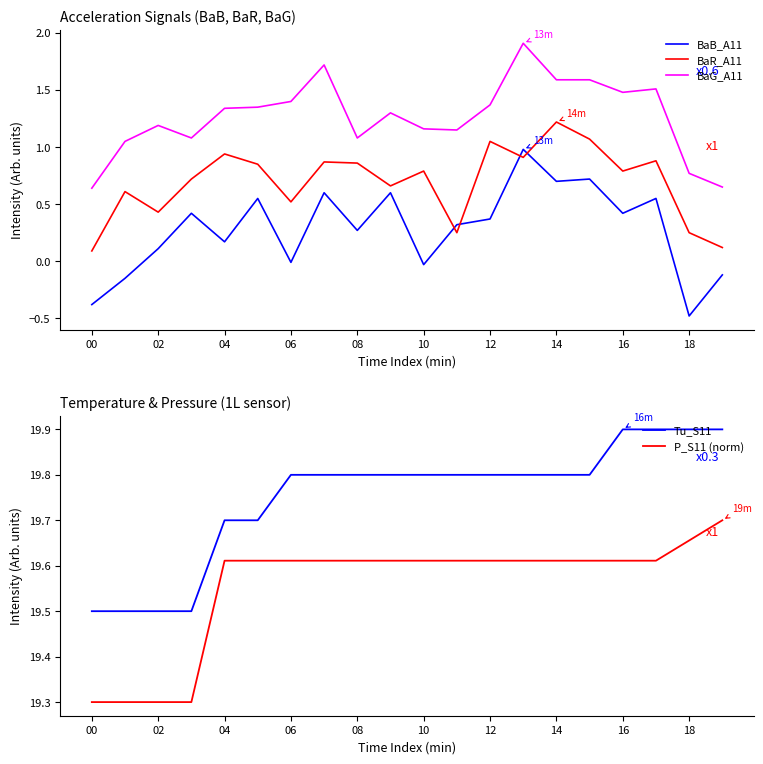

Is it true that P_S11 (norm) equals 31.9 at 00?

False